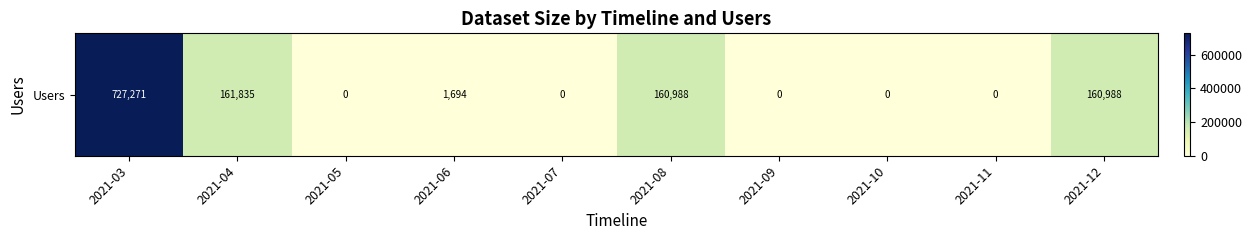

How many values are below 1694?

5